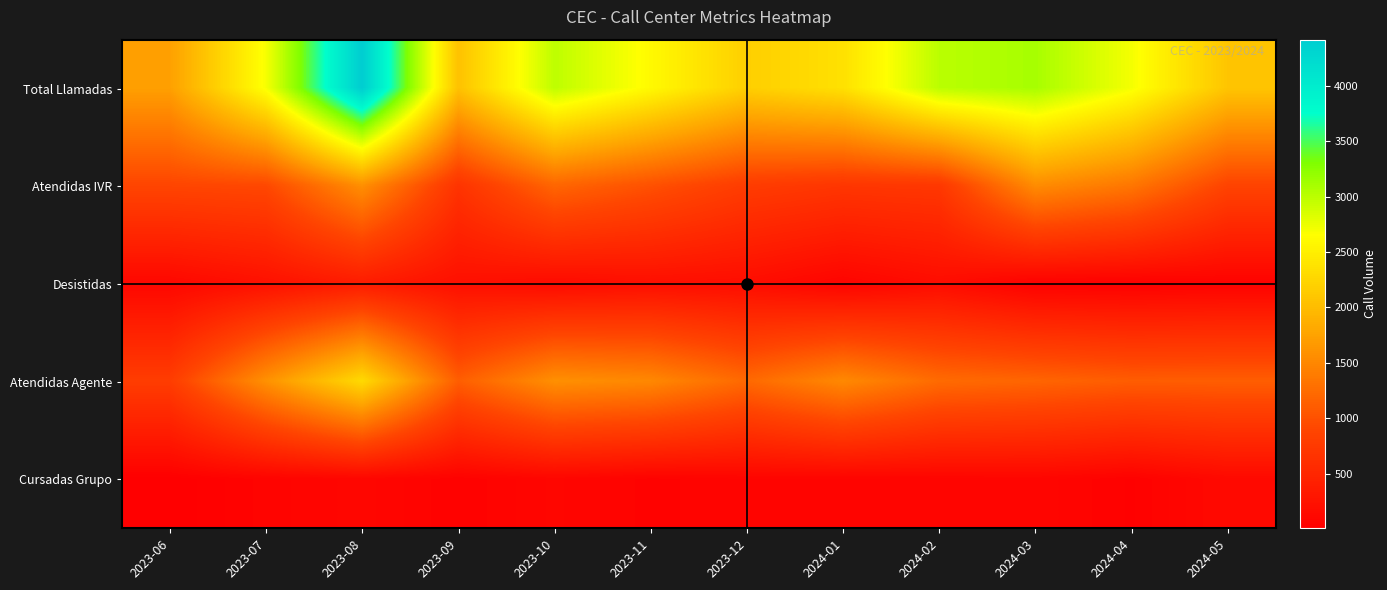

What is the smallest value displayed?

7